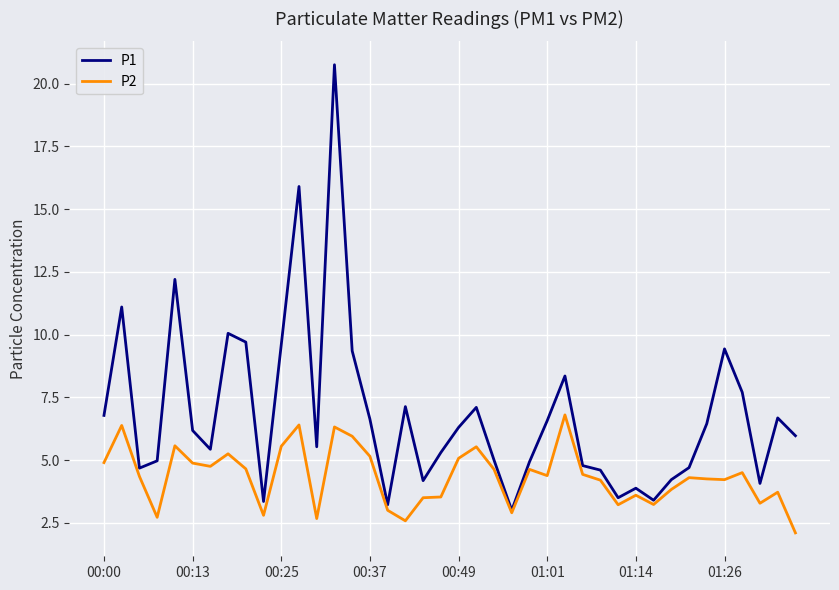

Rank the series by their average value, from lowest to highest.

P2, P1